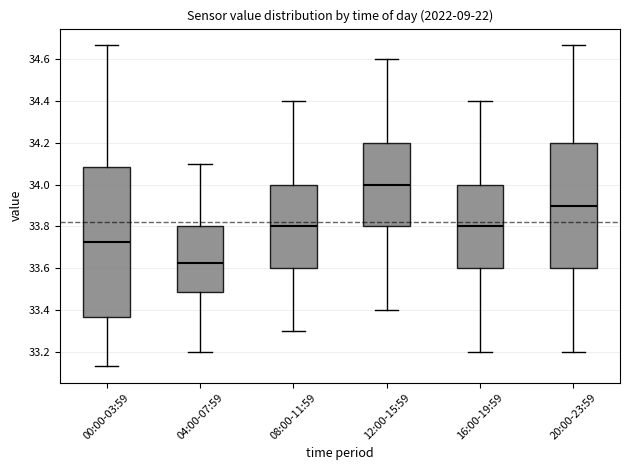

Reading left to right, transcribe this box plot: for each box, give where its median line is, the range the box spans, and where its two whiskers end, as read against the y-axis. The values are not printed on the chart, so give them approximately, as read against the axis.

00:00-03:59: median 33.72, box 33.36 to 34.08, whiskers 33.14 to 34.68
04:00-07:59: median 33.62, box 33.48 to 33.80, whiskers 33.20 to 34.10
08:00-11:59: median 33.80, box 33.60 to 34.00, whiskers 33.30 to 34.40
12:00-15:59: median 34.00, box 33.80 to 34.20, whiskers 33.40 to 34.60
16:00-19:59: median 33.80, box 33.60 to 34.00, whiskers 33.20 to 34.40
20:00-23:59: median 33.90, box 33.60 to 34.20, whiskers 33.20 to 34.68